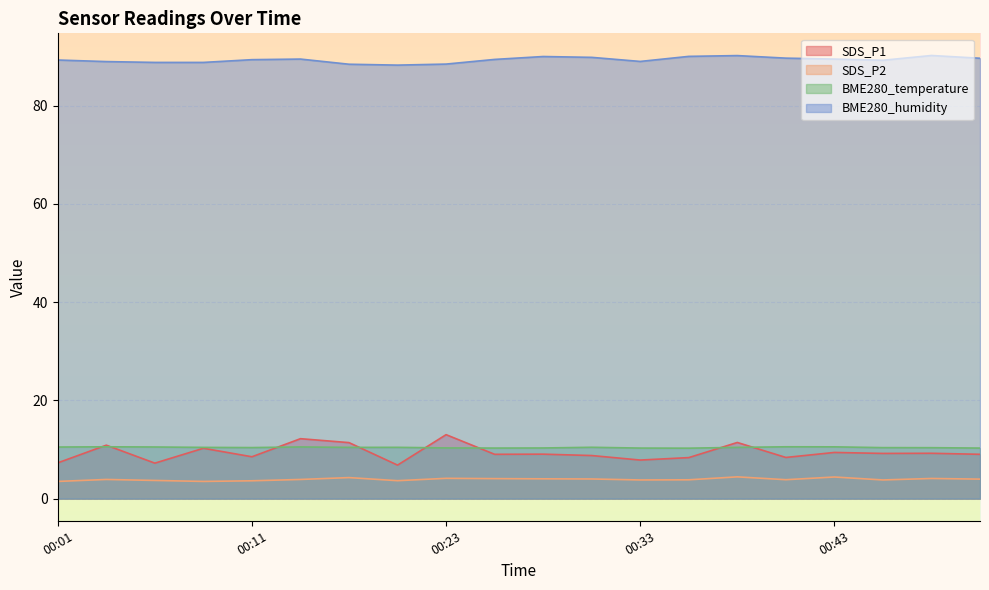

At 00:23, list the series in order from largest to smallest.

BME280_humidity, SDS_P1, BME280_temperature, SDS_P2